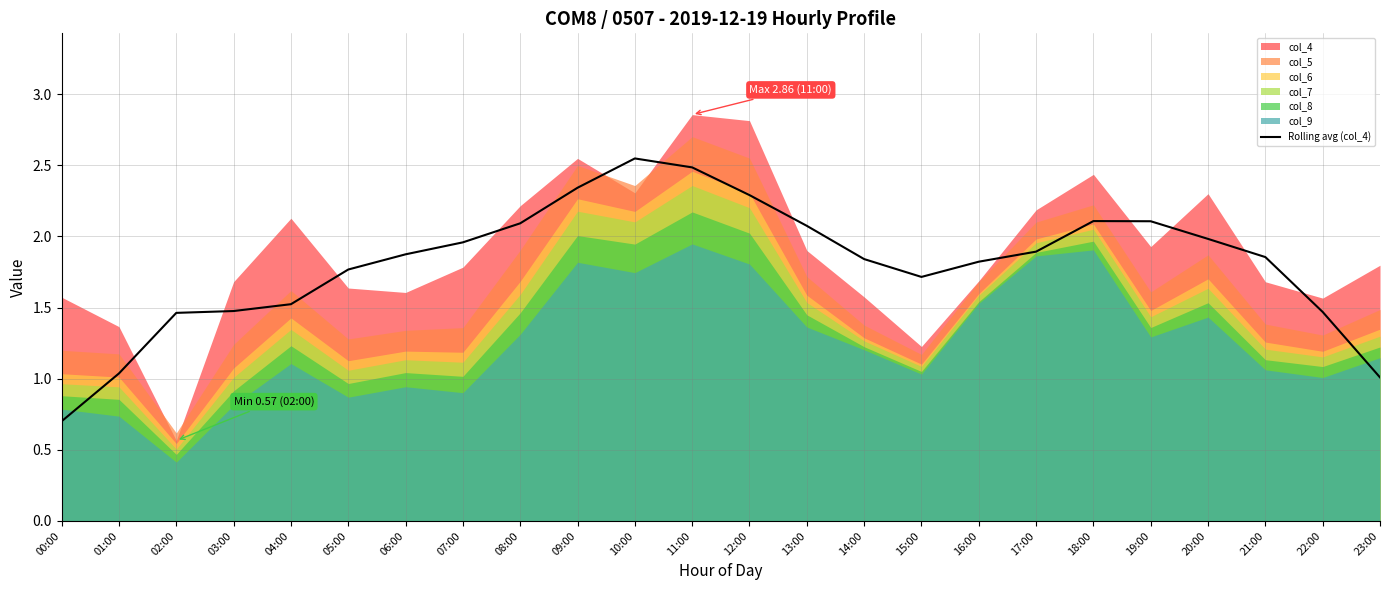

What is the lowest value of the Rolling avg (col_4) series?

0.7